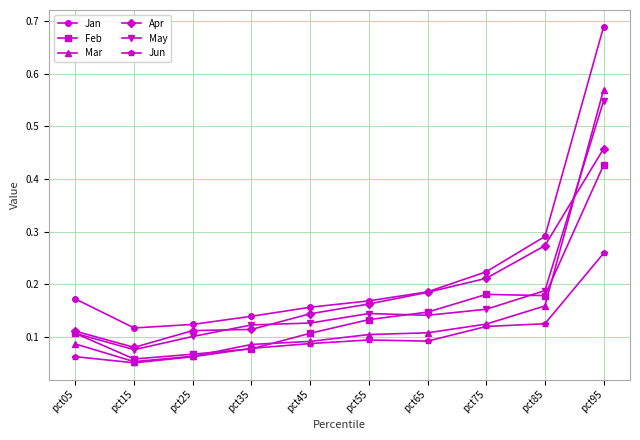

How many categories are shown in the chart?

10